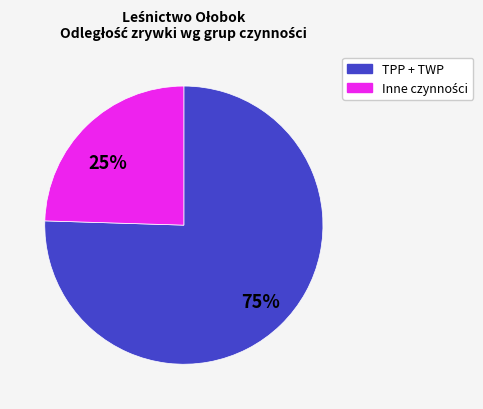

To the nearest percent, what is the average slice percentage?

50%